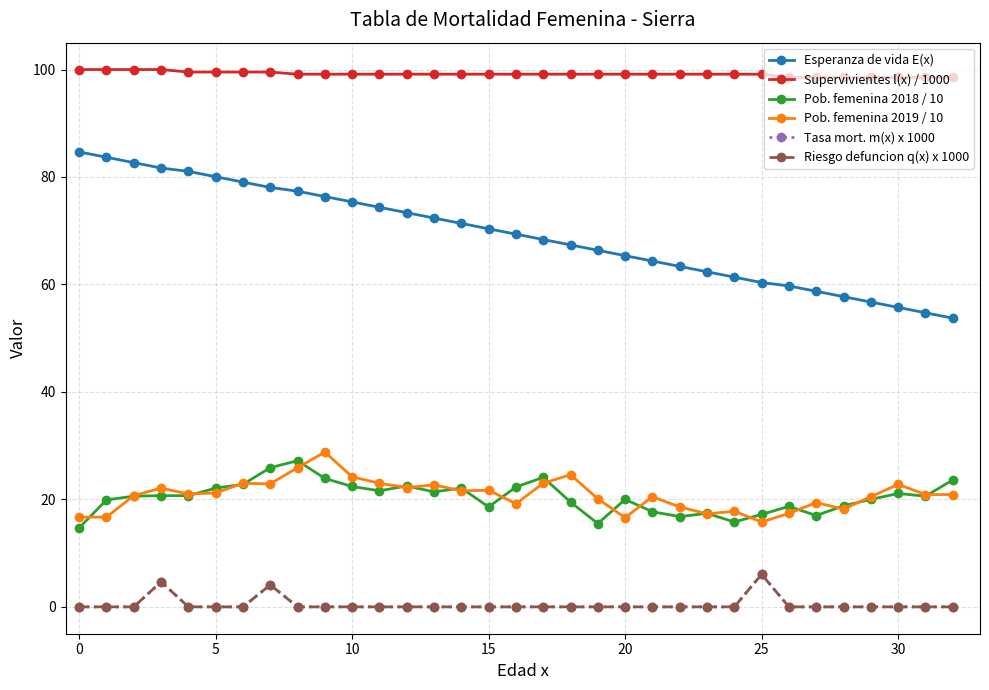

True or false: Pob. femenina 2019 / 10 has more than 2 points higher than both neighbors.

True